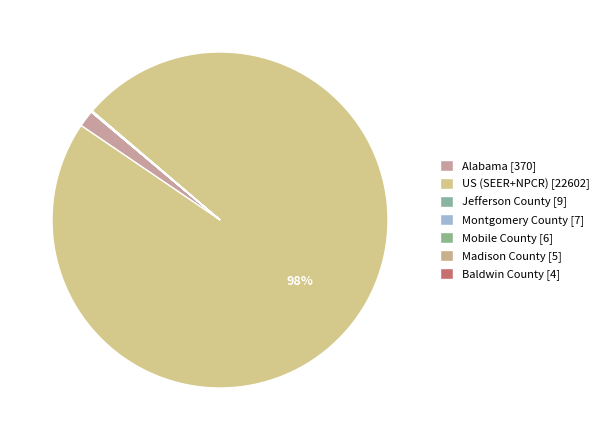

What is the change in value from Jefferson County to Mobile County?

-3